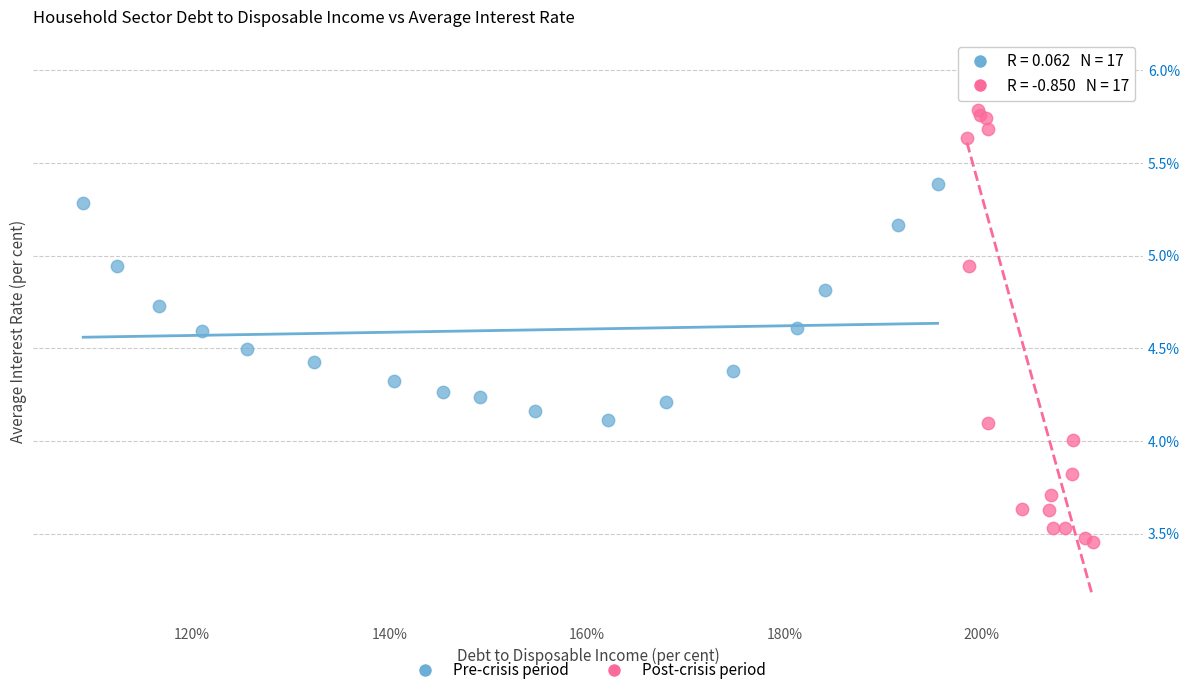

Which series has the largest Y range (max minus min)?

Post-crisis period